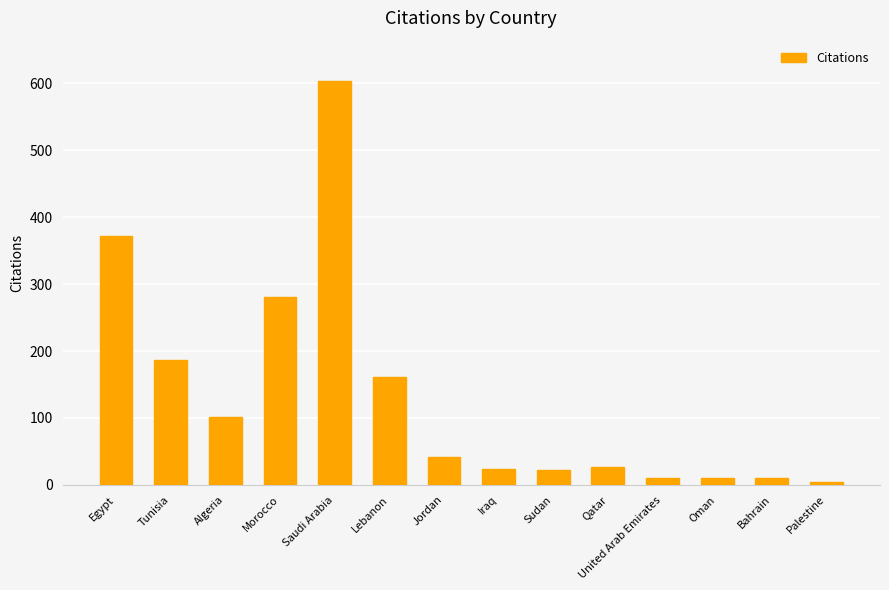

At which label is the value closest to 304?

Morocco